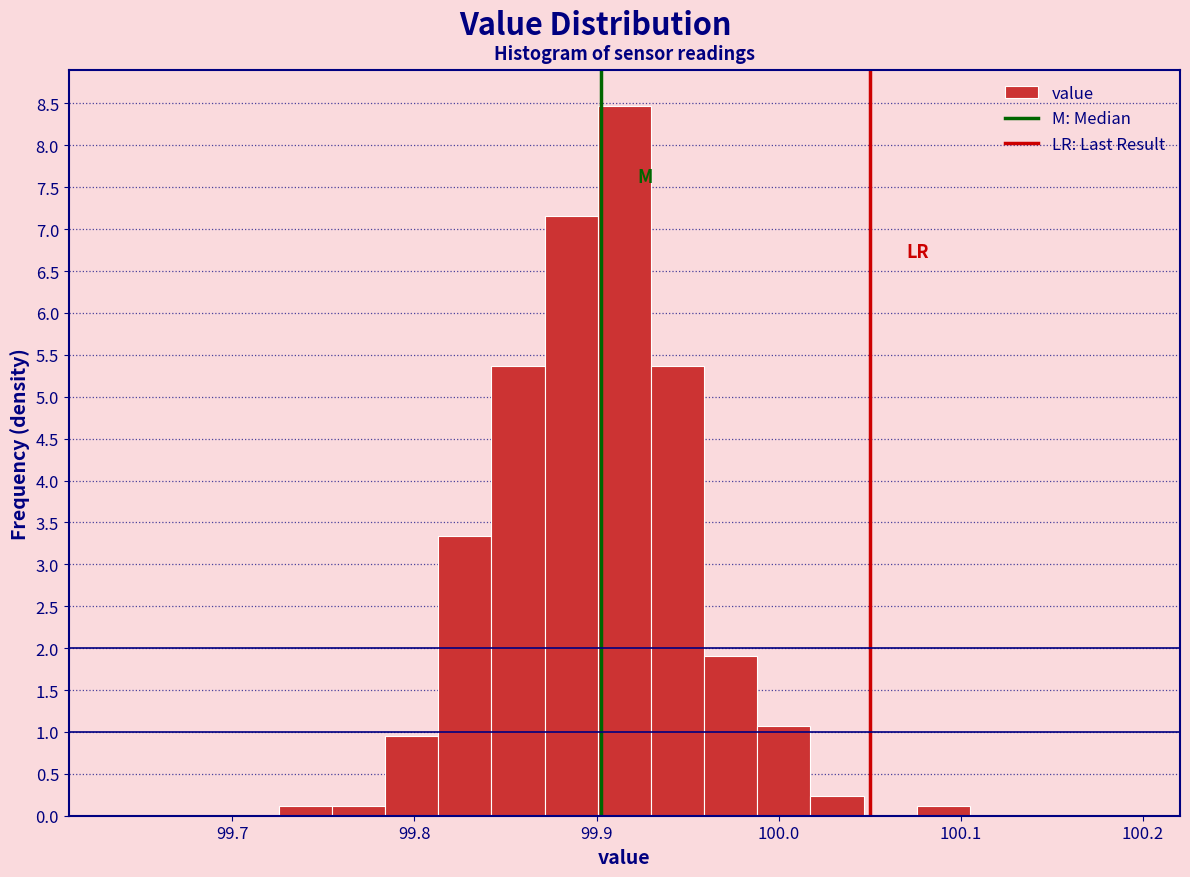

Around what value on the x-axis is the tallest bar? Give the approximate position of its centre, as read against the axis.

99.92